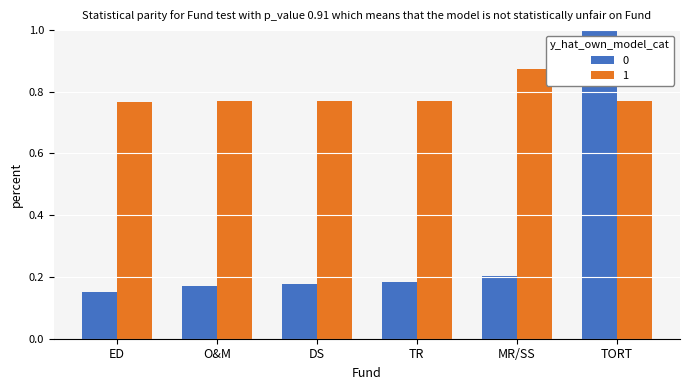

What is the difference between the highest and lowest values at ED?

0.6